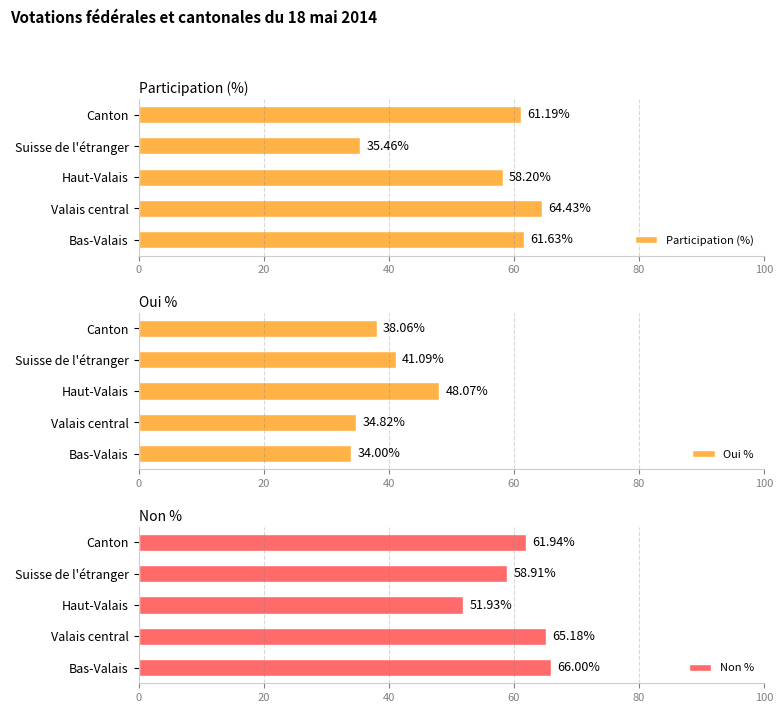

What value does the Participation (%) series have at Bas-Valais?

61.6